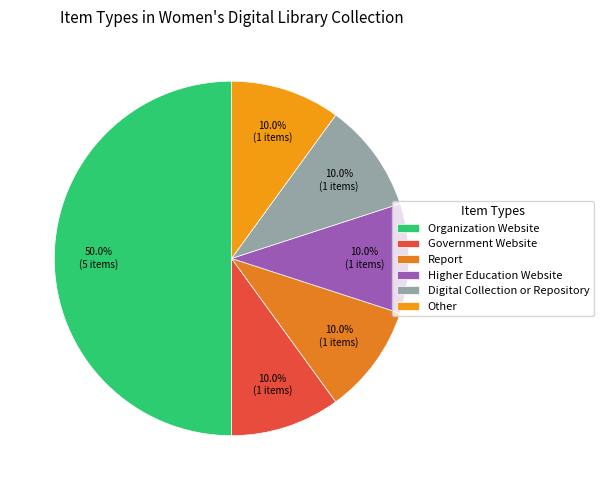

Which category has the smallest portion of the pie?

Government Website